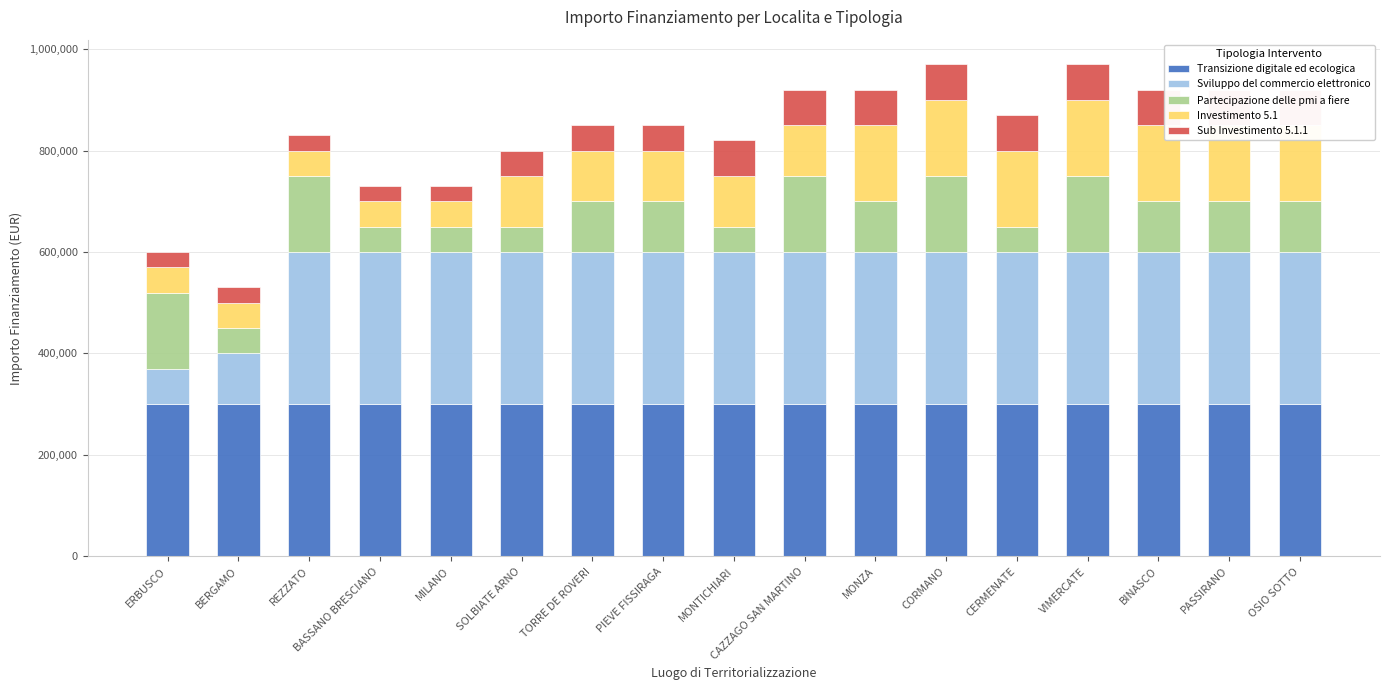

Between SOLBIATE ARNO and OSIO SOTTO, which series saw the biggest shift?

Partecipazione delle pmi a fiere